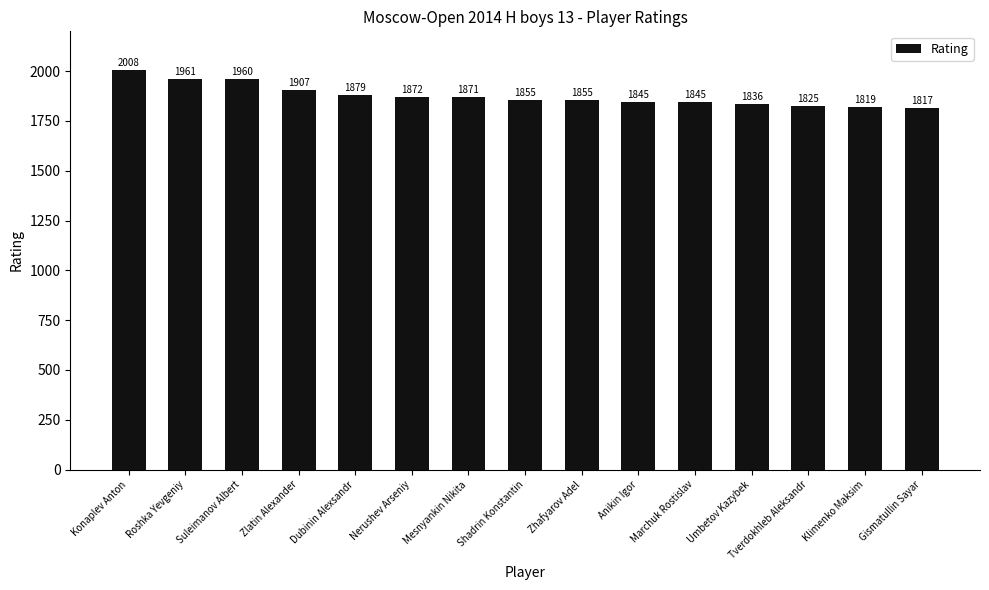

What is the label of the 9th bar from the left?

Zhafyarov Adel